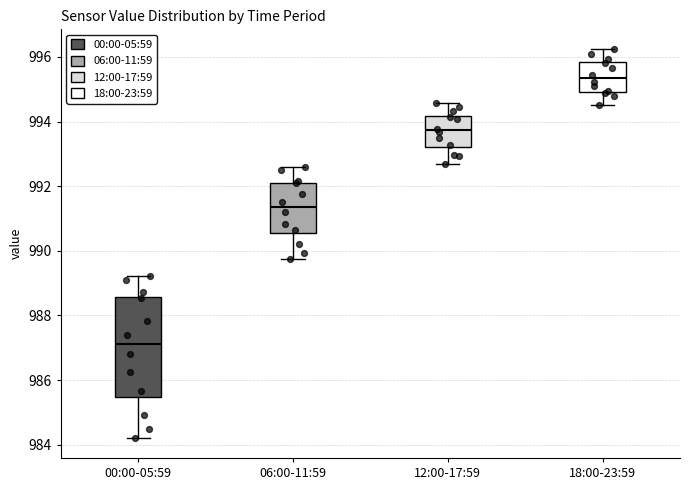

Reading left to right, transcribe this box plot: for each box, give where its median line is, the range the box spans, and where its two whiskers end, as read against the y-axis. The values are not printed on the chart, so give them approximately, as read against the axis.

00:00-05:59: median 987.2, box 985.4 to 988.6, whiskers 984.2 to 989.2
06:00-11:59: median 991.4, box 990.6 to 992.2, whiskers 989.8 to 992.6
12:00-17:59: median 993.8, box 993.2 to 994.2, whiskers 992.6 to 994.6
18:00-23:59: median 995.4, box 995.0 to 995.8, whiskers 994.6 to 996.2